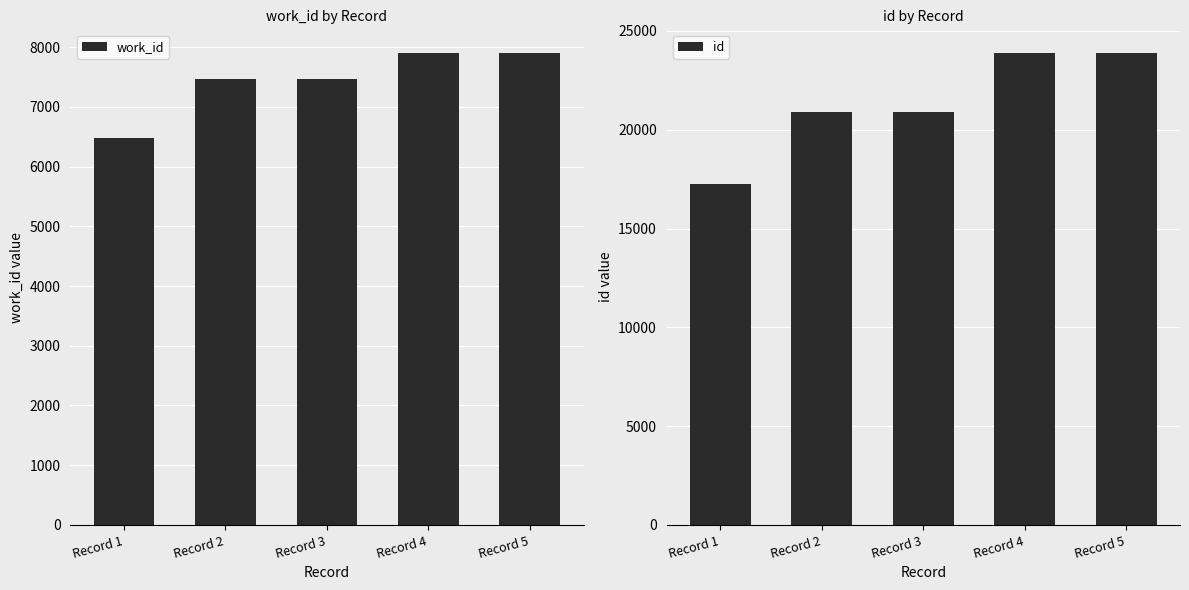

What is the difference between the highest and lowest values at Record 3?

13433